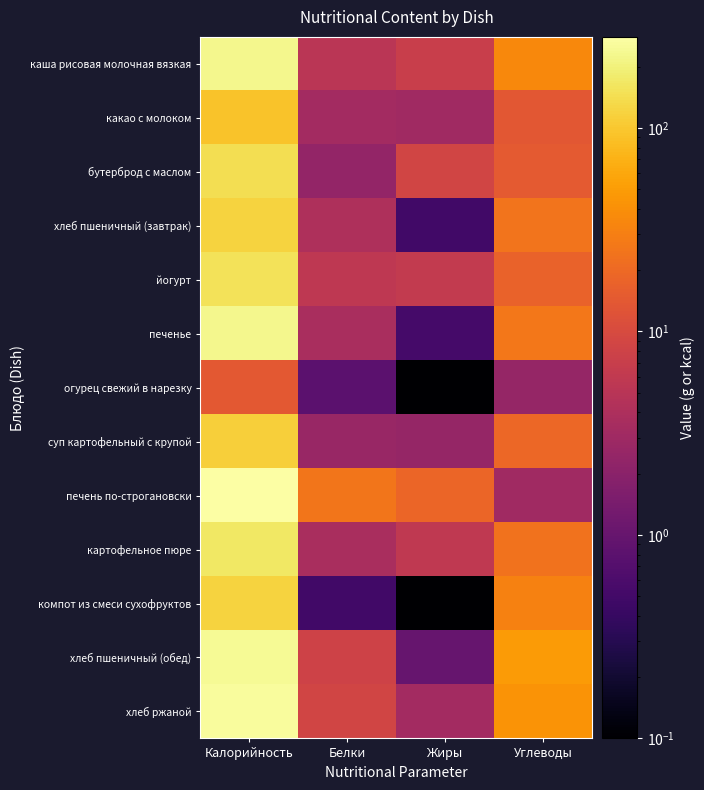

Reading left to right, transcribe all the data shown in this chart.

каша рисовая молочная вязкая: Калорийность=231.0	Белки=5.2	Жиры=7.2	Углеводы=36.1
какао с молоком: Калорийность=94.0	Белки=3.3	Жиры=3.1	Углеводы=13.6
бутерброд с маслом: Калорийность=146.0	Белки=2.4	Жиры=8.6	Углеводы=14.6
хлеб пшеничный (завтрак): Калорийность=121.0	Белки=4.0	Жиры=0.5	Углеводы=24.4
йогурт: Калорийность=151.0	Белки=5.7	Жиры=6.3	Углеводы=17.6
печенье: Калорийность=227.0	Белки=3.7	Жиры=0.5	Углеводы=26.0
огурец свежий в нарезку: Калорийность=14.0	Белки=0.8	Жиры=0.1	Углеводы=2.5
суп картофельный с крупой: Калорийность=112.0	Белки=2.6	Жиры=2.5	Углеводы=19.3
печень по-строгановски: Калорийность=280.0	Белки=25.7	Жиры=18.3	Углеводы=3.1
картофельное пюре: Калорийность=166.0	Белки=3.7	Жиры=5.9	Углеводы=24.0
компот из смеси сухофруктов: Калорийность=121.0	Белки=0.5	Жиры=0.1	Углеводы=31.2
хлеб пшеничный (обед): Калорийность=242.0	Белки=8.1	Жиры=1.0	Углеводы=48.8
хлеб ржаной: Калорийность=259.0	Белки=8.5	Жиры=3.3	Углеводы=42.5